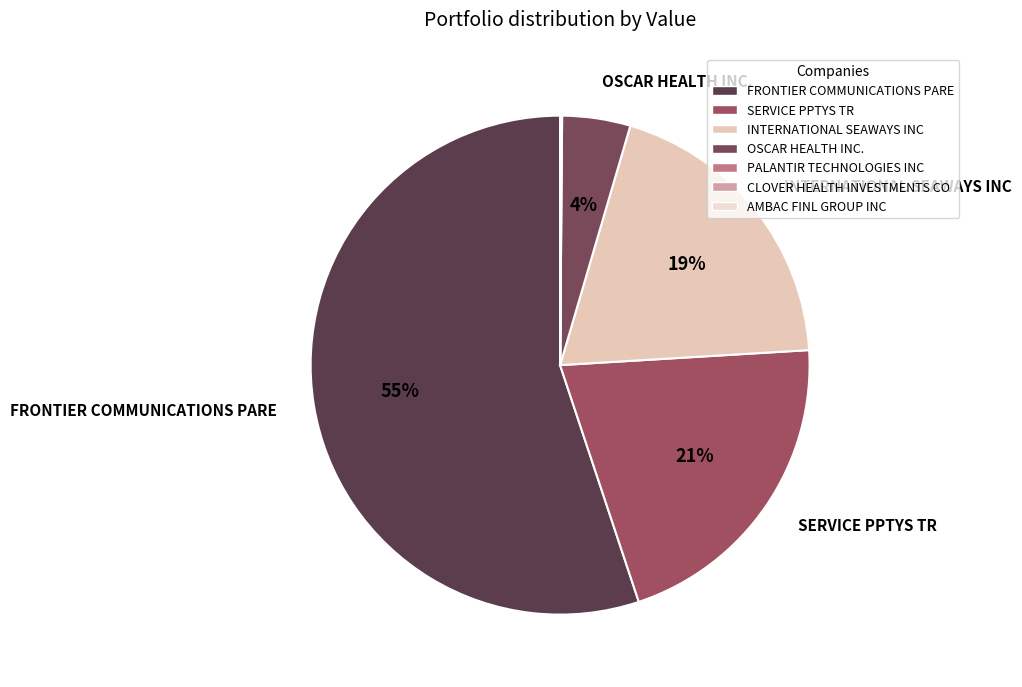

Approximately how many times larger is the value at FRONTIER COMMUNICATIONS PARE compared to OSCAR HEALTH INC.?

12.5